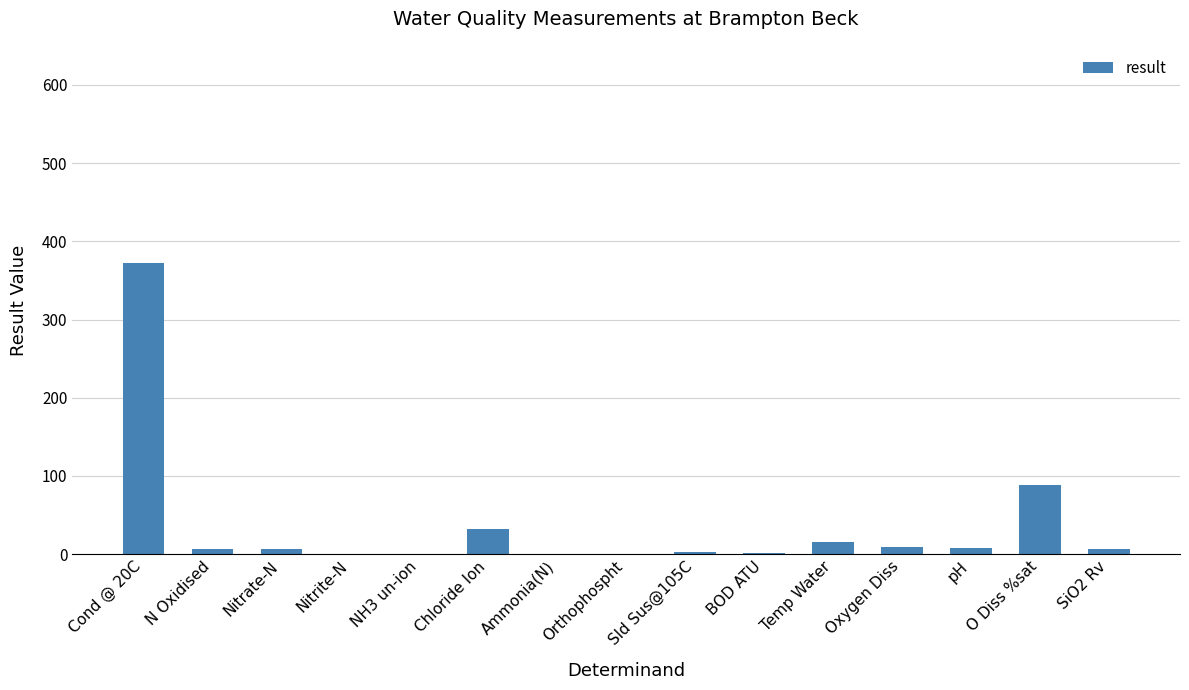

What is the sum of all values?

549.6